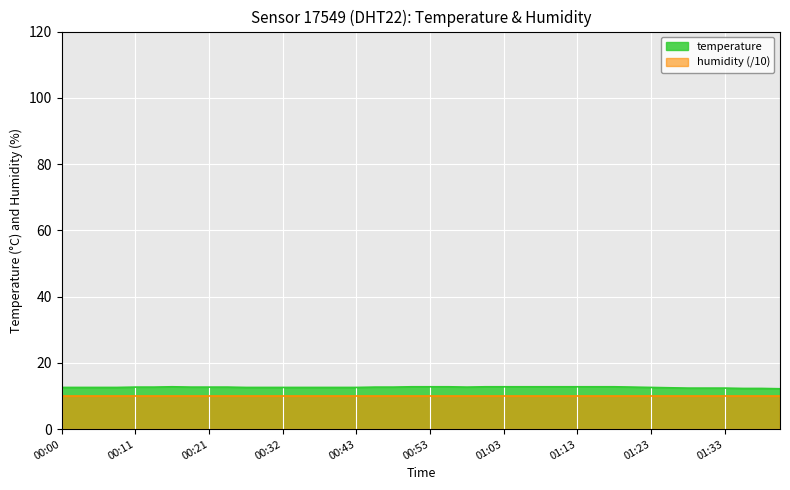

What position from the right is 00:32?

28